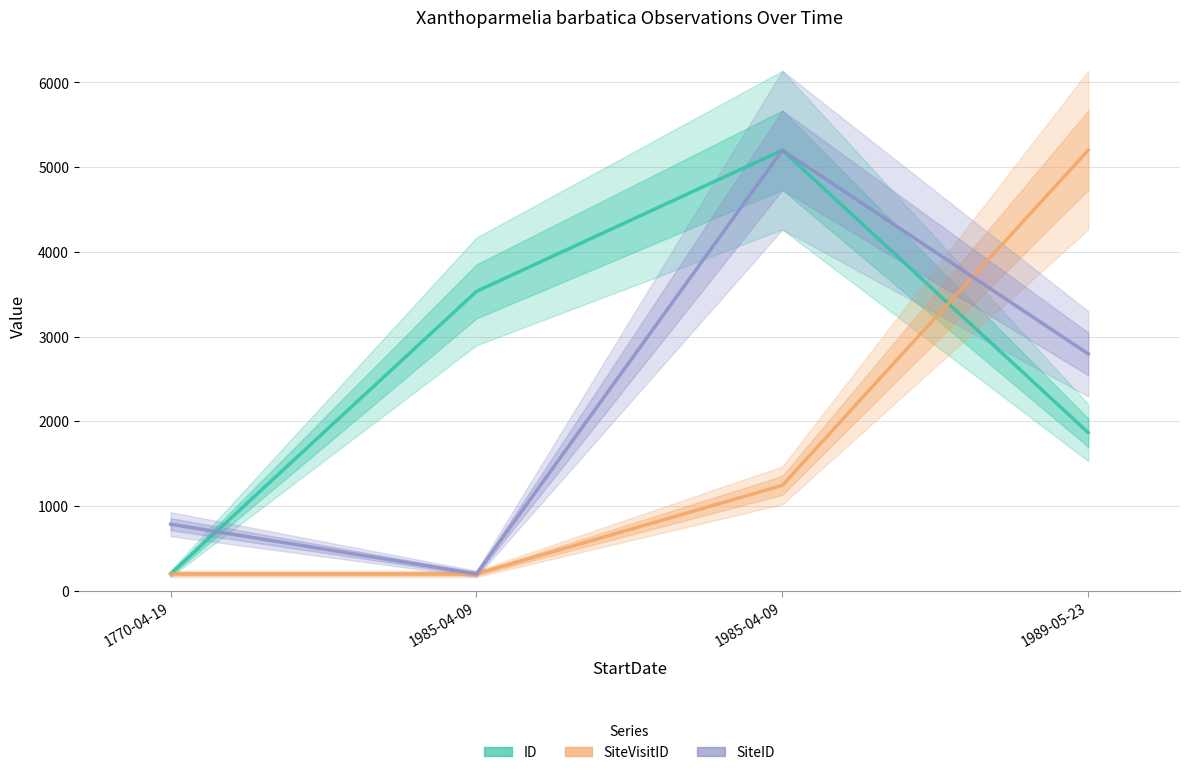

Reading left to right, transcribe all the data shown in this chart.

ID: 200.0	3533.3	5200.0	1866.7
SiteVisitID: 200.0	200.0	1244.2	5200.0
SiteID: 786.6	200.0	5200.0	2796.2